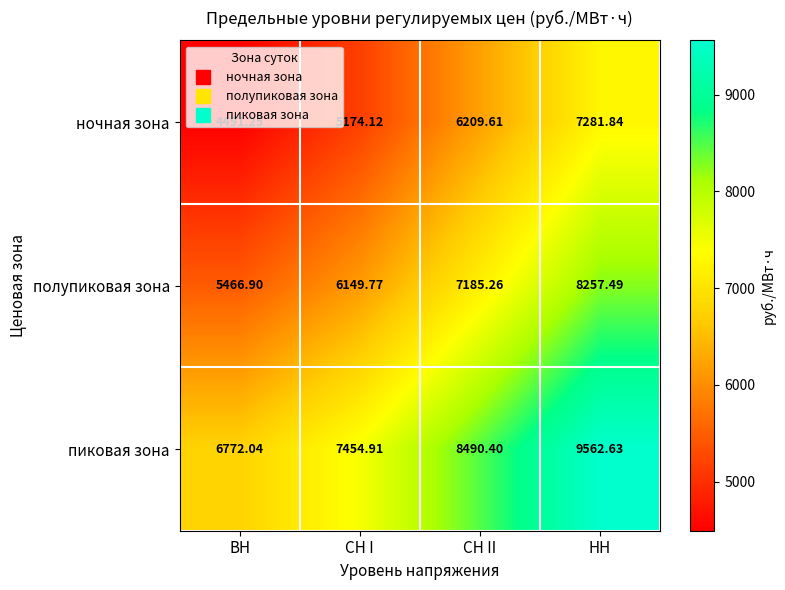

Which label corresponds to the smallest value in the chart?

ВН